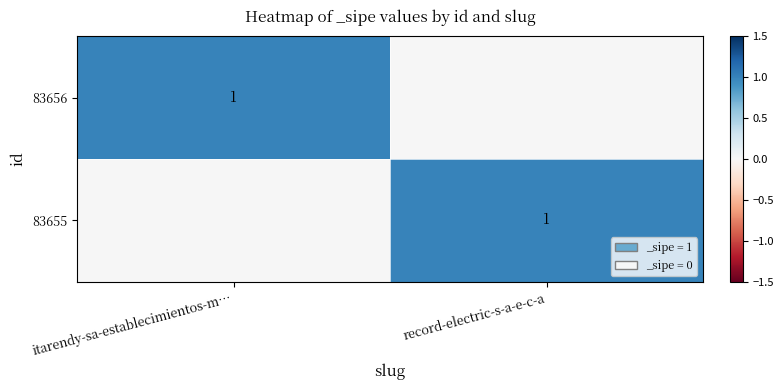

Between itarendy-sa-establecimientos-m… and record-electric-s-a-e-c-a, which is larger?

itarendy-sa-establecimientos-m…